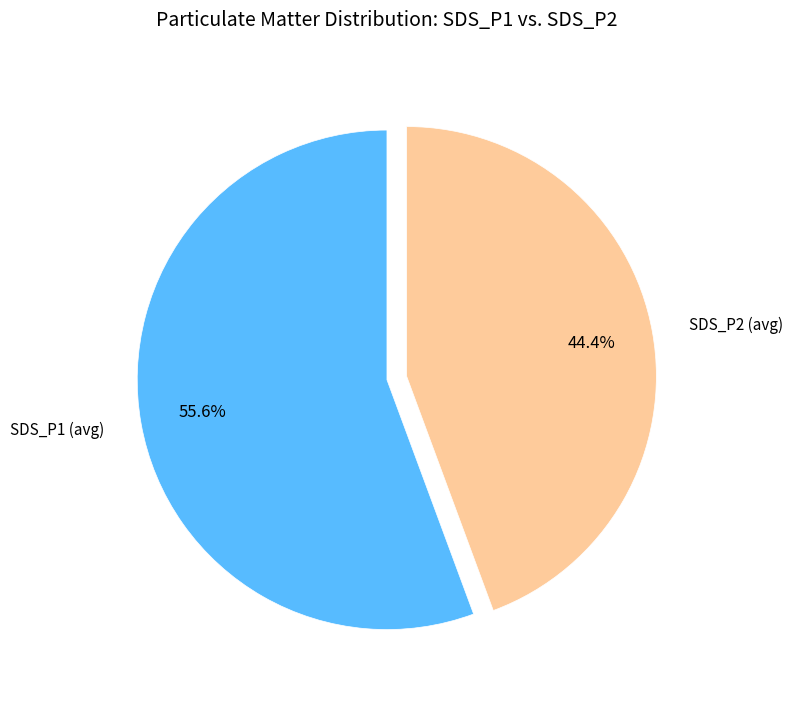

Which has a higher value, SDS_P2 (avg) or SDS_P1 (avg)?

SDS_P1 (avg)